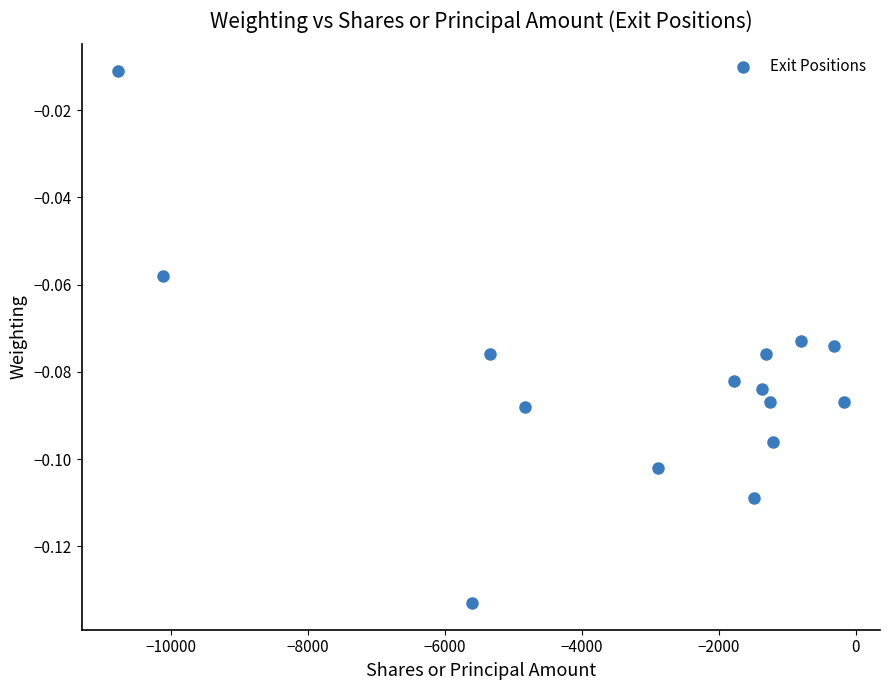

What is the range of X values (max minus min)?

10590.0